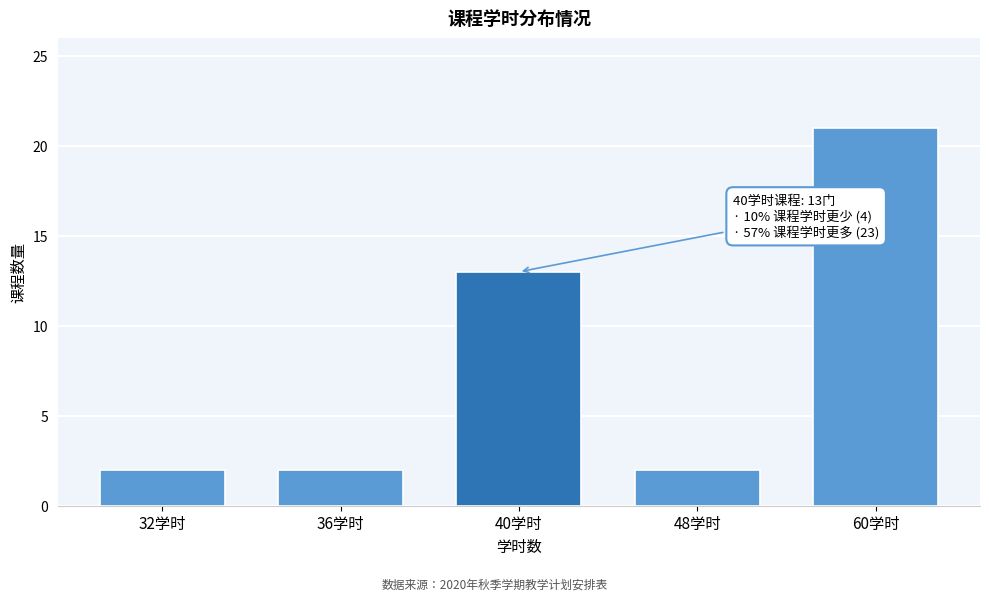

Reading left to right, list all the values displayed in this chart.

2	2	13	2	21